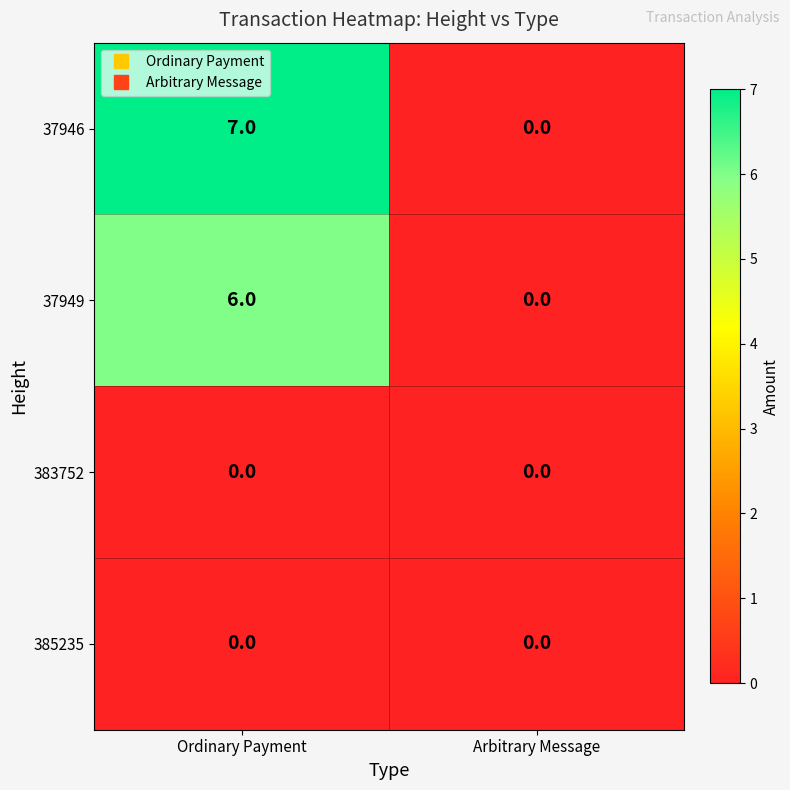

Which series has the largest total across all categories?

37946